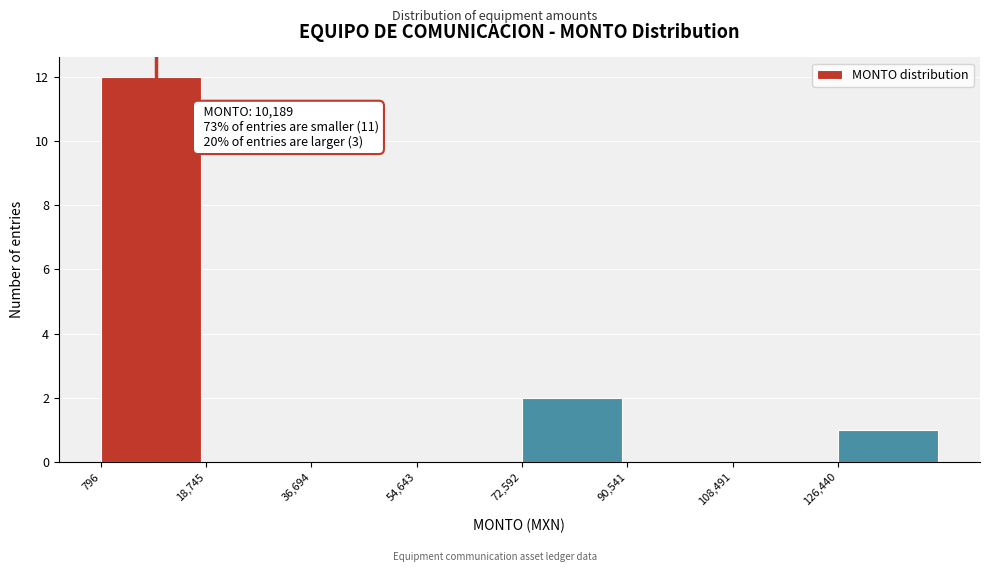

Over which range of the x-axis is the bar tallest?

0 to 18000